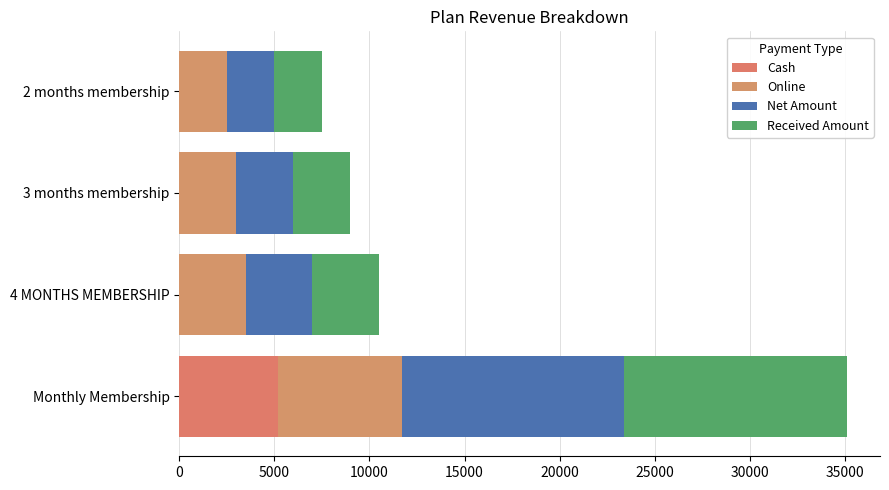

How many values in the Cash series exceed 0?

1